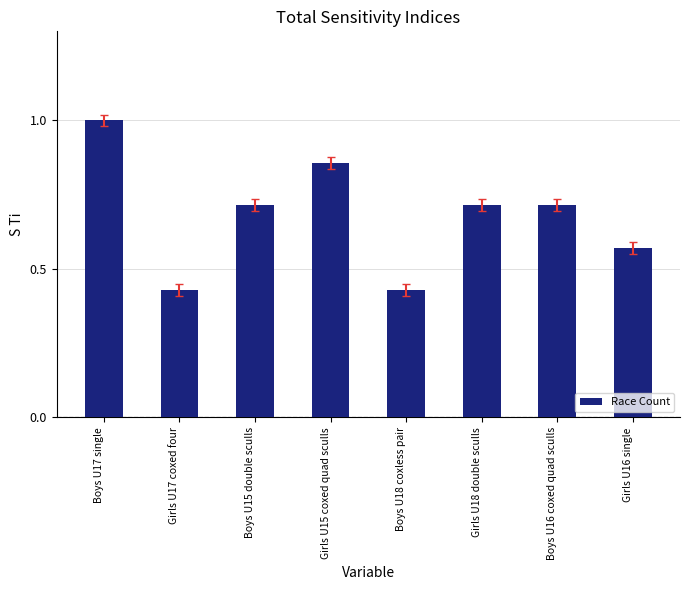

Count the values in the range 0 to 1.

8